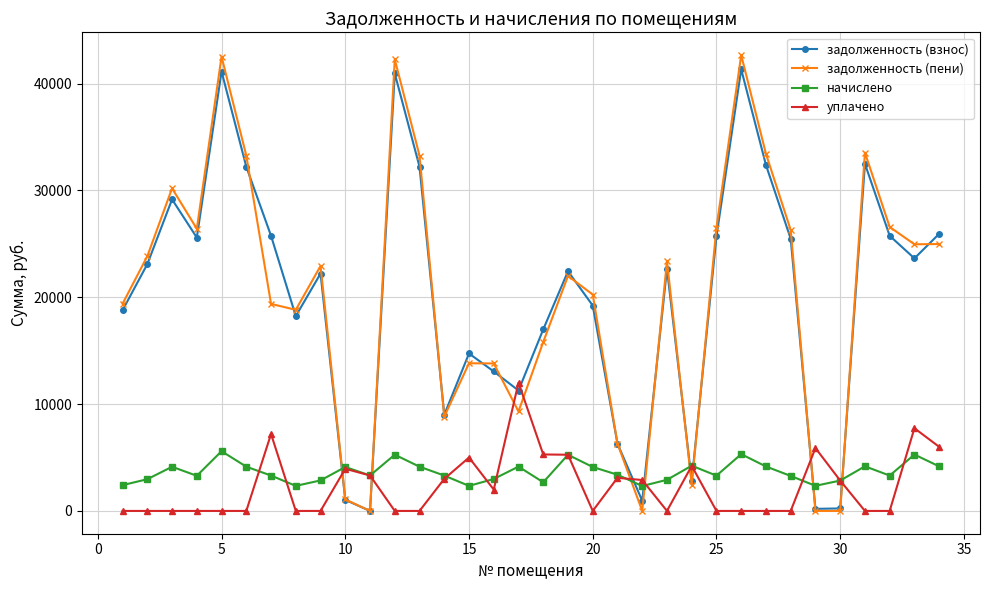

Which series has the widest spread of values?

задолженность (пени)